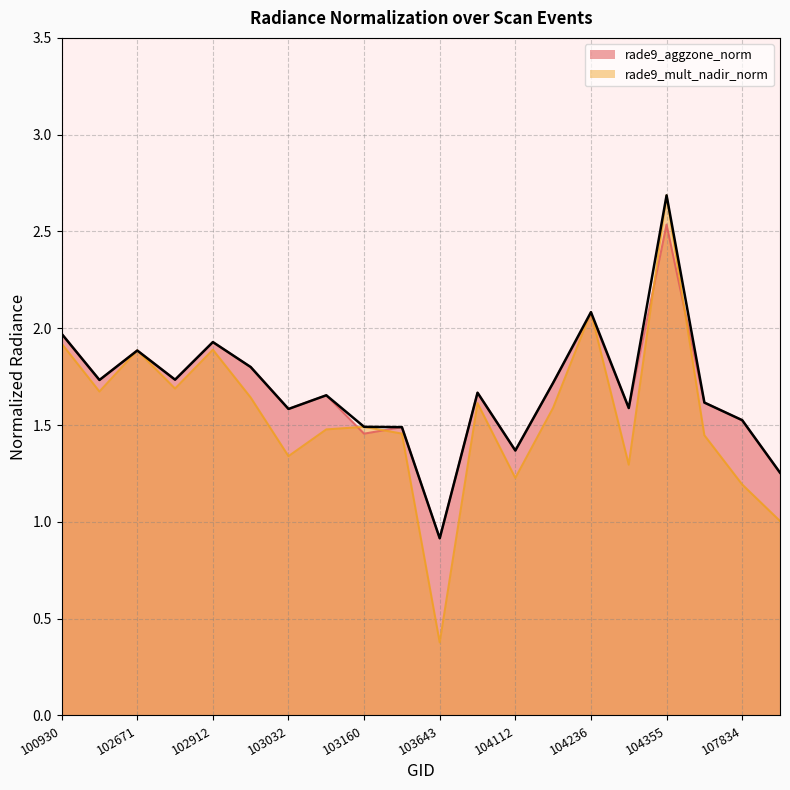

What is the spread (max minus min) of values at 104346?

0.3